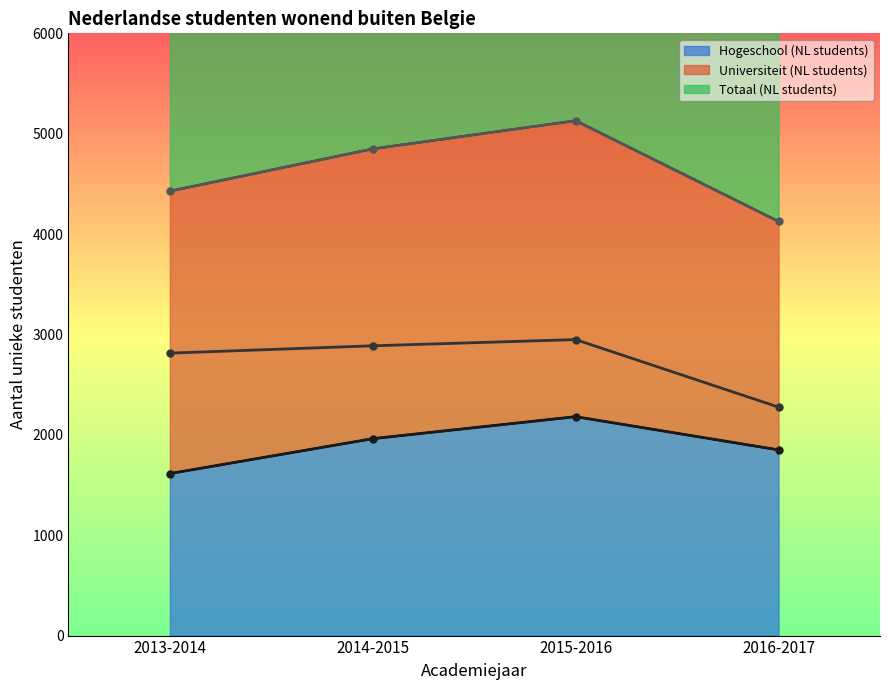

True or false: Hogeschool (NL students) has a value of 1962 at 2014-2015.

True